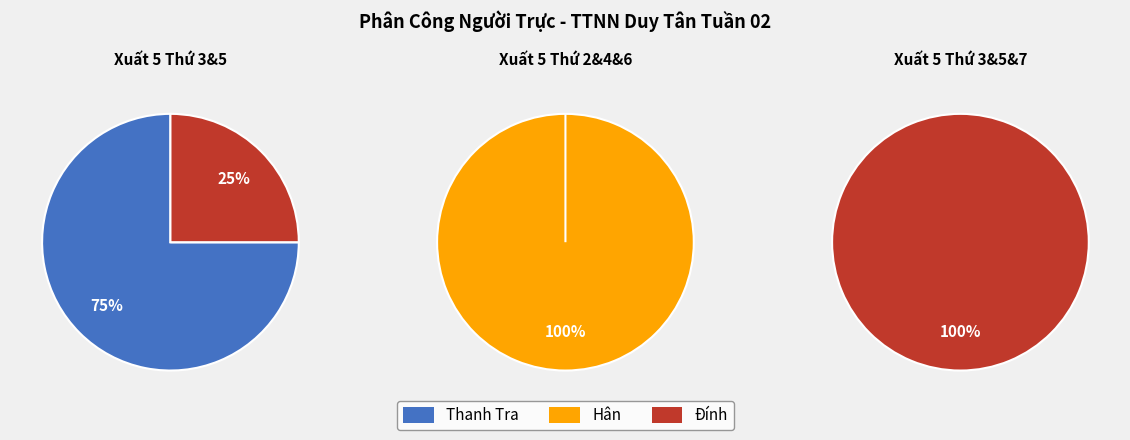

Does Hân account for over 50% of the chart?

No